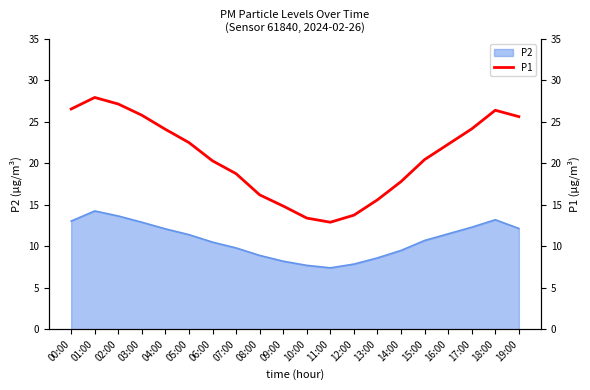

What is the highest value of the P2 series?

14.3